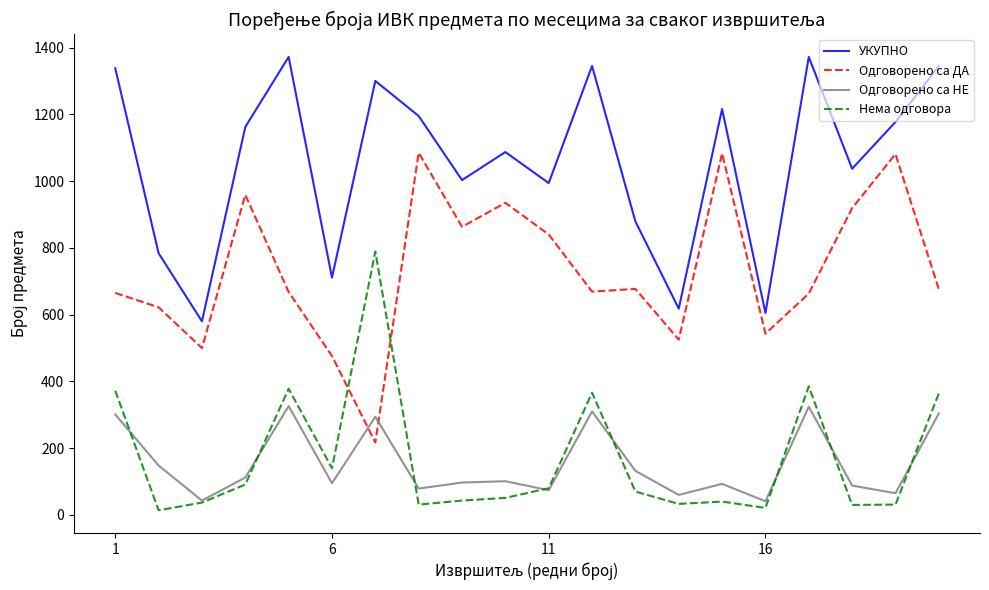

Rank the series by their maximum value, from highest to lowest.

УКУПНО, Одговорено са ДА, Нема одговора, Одговорено са НЕ